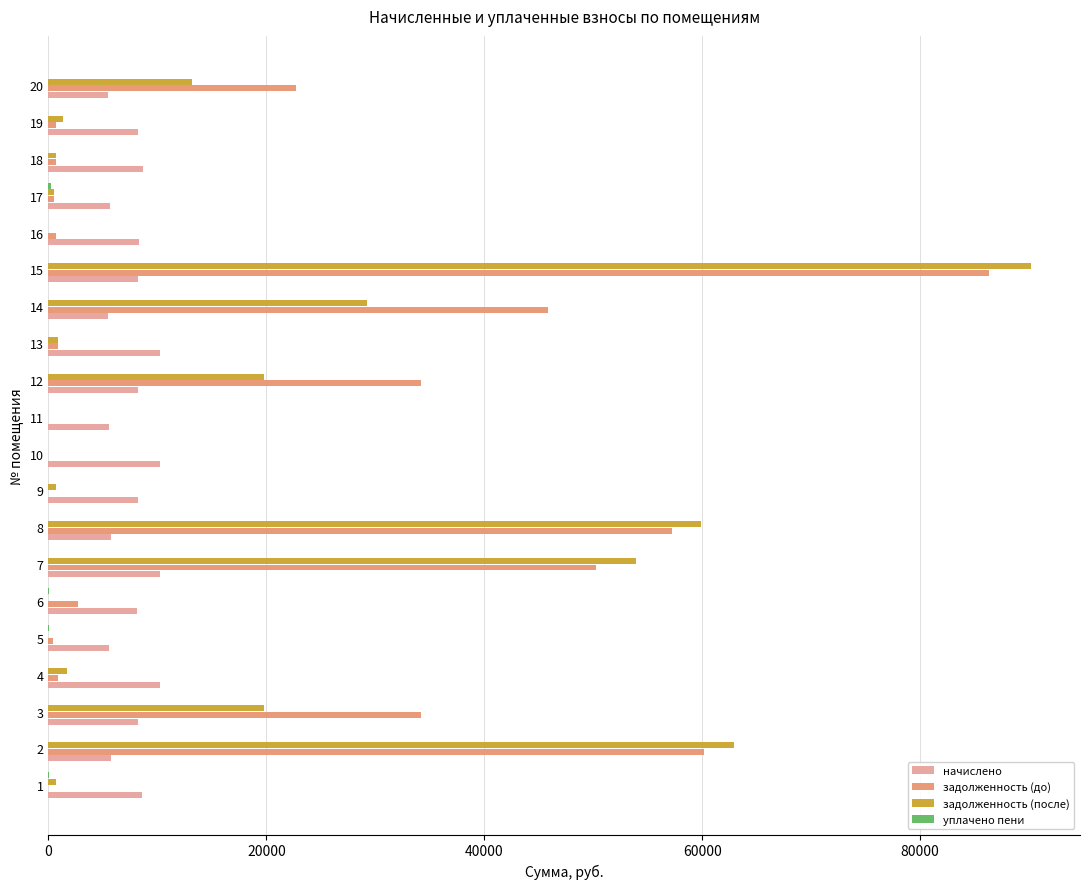

Which series changed the most between 2 and 16?

задолженность (после)